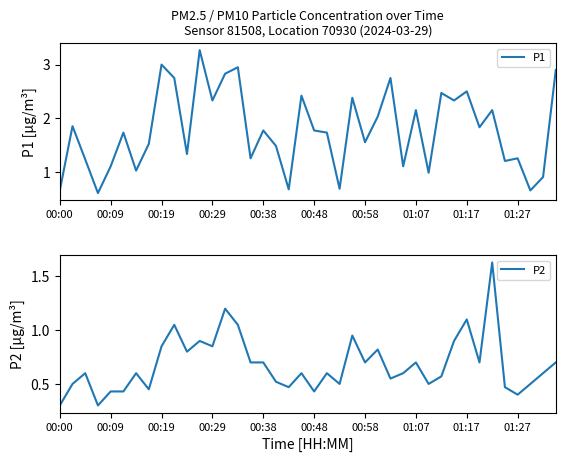

Reading right to left, extract all data points from this chart.

P1: 2.9	0.9	0.7	1.2	1.2	2.1	1.8	2.5	2.3	2.5	1.0	2.1	1.1	2.8	2.0	1.6	2.4	0.7	1.7	1.8	2.4	0.7	1.5	1.8	1.2	3.0	2.8	2.3	3.3	1.3	2.8	3.0	1.5	1.0	1.7	1.1	0.6	1.2	1.9	0.7
P2: 0.7	0.6	0.5	0.4	0.5	1.6	0.7	1.1	0.9	0.6	0.5	0.7	0.6	0.6	0.8	0.7	0.9	0.5	0.6	0.4	0.6	0.5	0.5	0.7	0.7	1.1	1.2	0.8	0.9	0.8	1.1	0.8	0.5	0.6	0.4	0.4	0.3	0.6	0.5	0.3